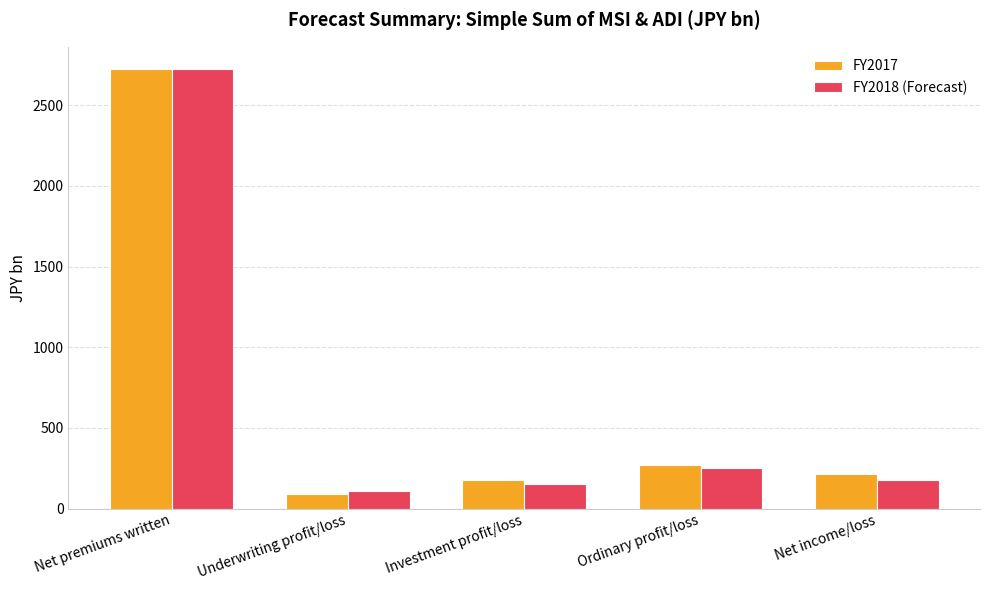

Is the value of FY2017 at Underwriting profit/loss greater than the value of FY2018 (Forecast) at Investment profit/loss?

No